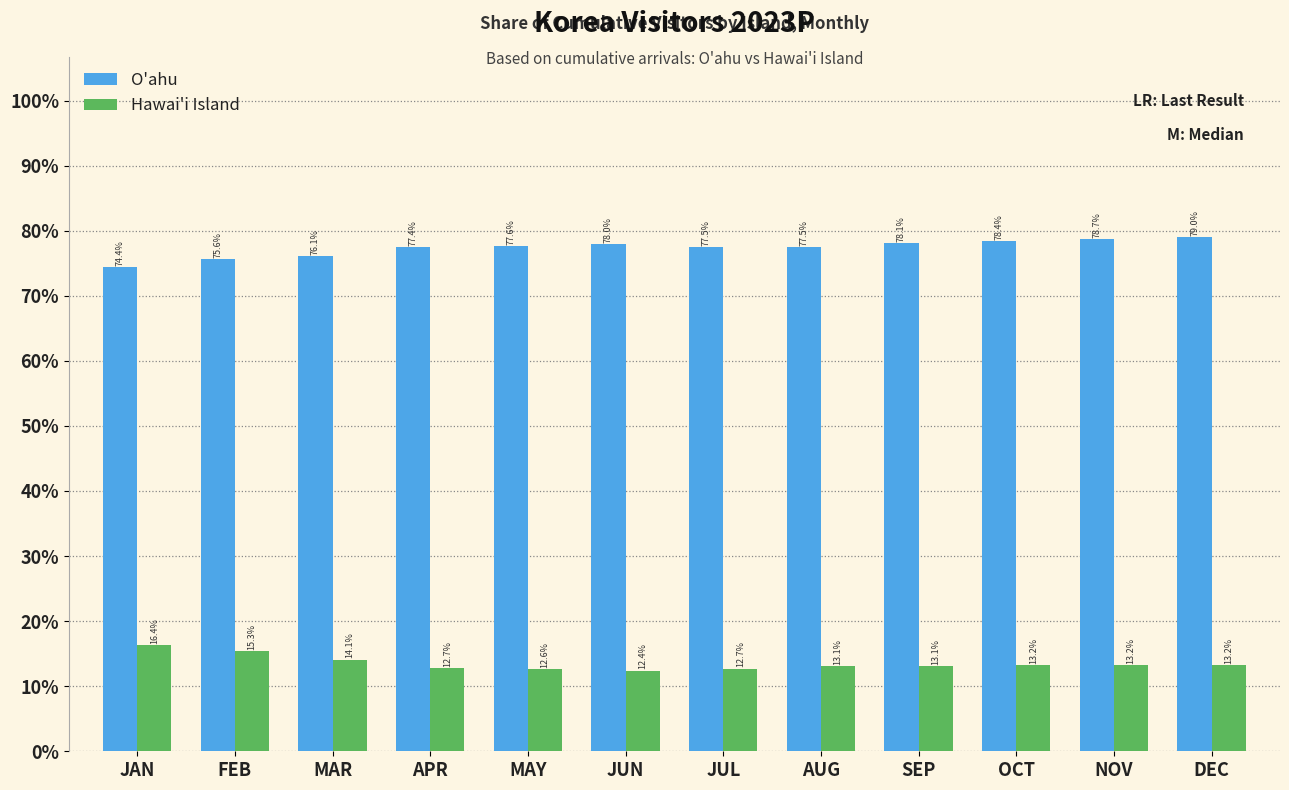

Reading left to right, transcribe all the data shown in this chart.

O'ahu: JAN=74.4	FEB=75.6	MAR=76.1	APR=77.4	MAY=77.6	JUN=78.0	JUL=77.5	AUG=77.5	SEP=78.1	OCT=78.4	NOV=78.7	DEC=79.0
Hawai'i Island: JAN=16.4	FEB=15.3	MAR=14.1	APR=12.7	MAY=12.6	JUN=12.4	JUL=12.7	AUG=13.1	SEP=13.1	OCT=13.2	NOV=13.2	DEC=13.2